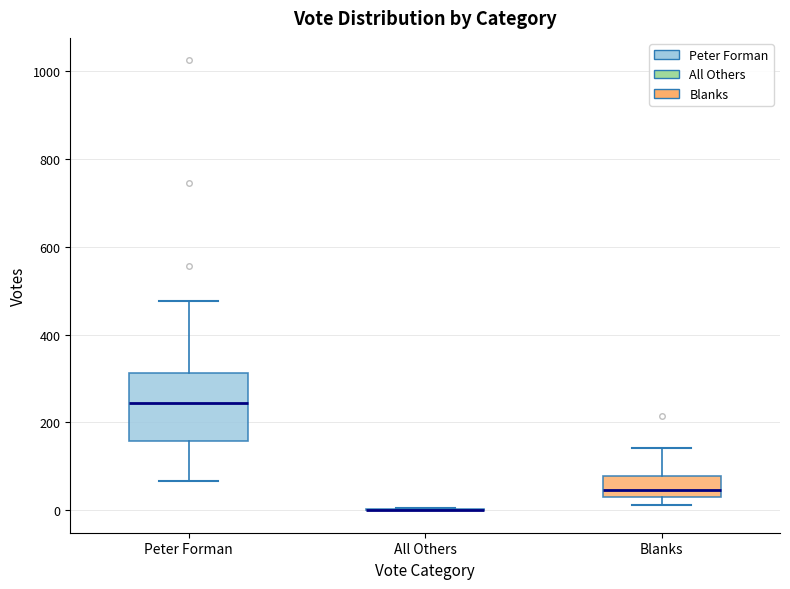

Reading left to right, transcribe this box plot: for each box, give where its median line is, the range the box spans, and where its two whiskers end, as read against the y-axis. The values are not printed on the chart, so give them approximately, as read against the axis.

Peter Forman: median 240, box 160 to 320, whiskers 60 to 480
All Others: box collapsed to a line at 0, whiskers 0 to 0
Blanks: median 40 (just above the box's lower edge), box 40 to 80, whiskers 20 to 140